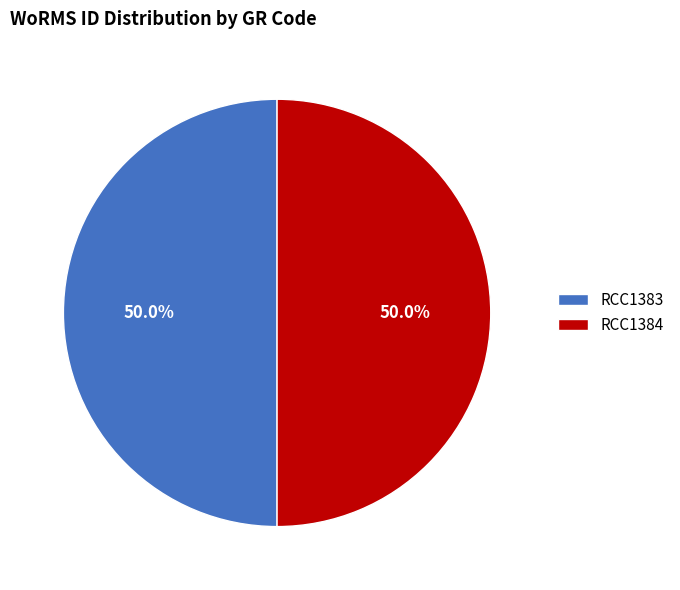

Is the sum of RCC1383 and RCC1384 greater than half?

Yes